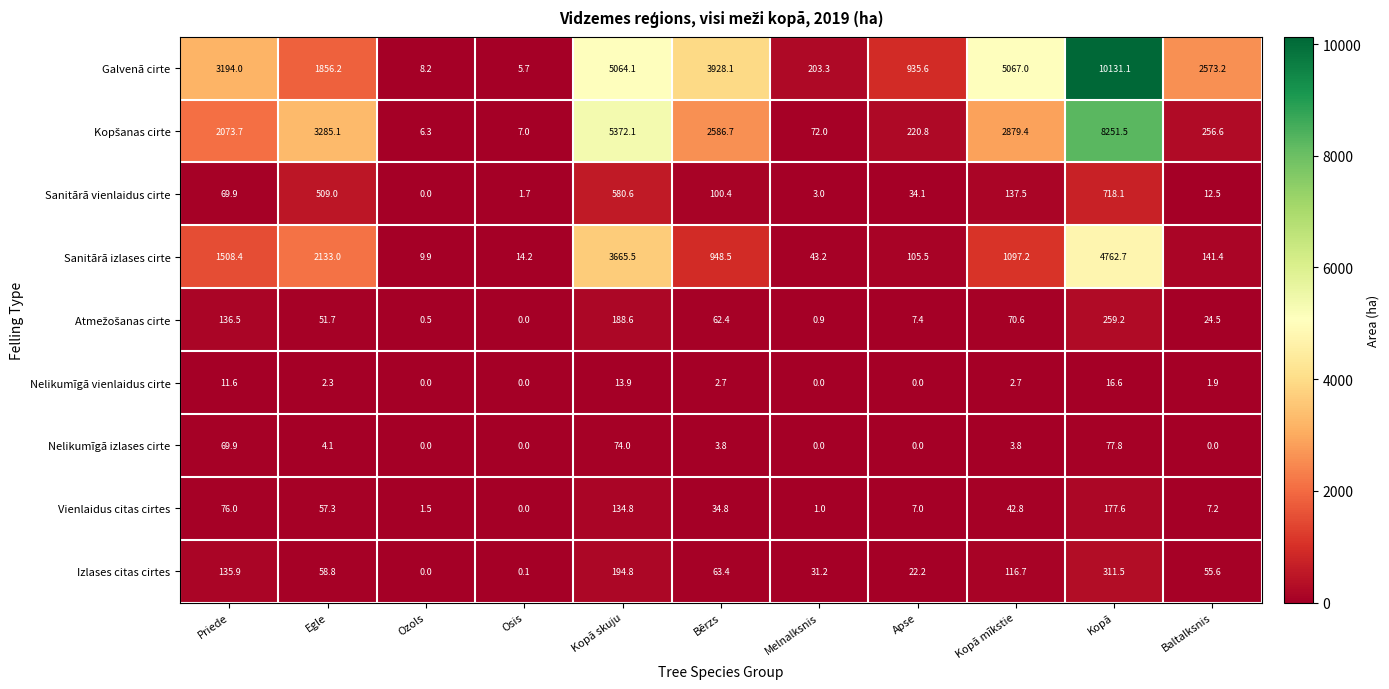

What is the spread (max minus min) of values at Egle?

3282.8